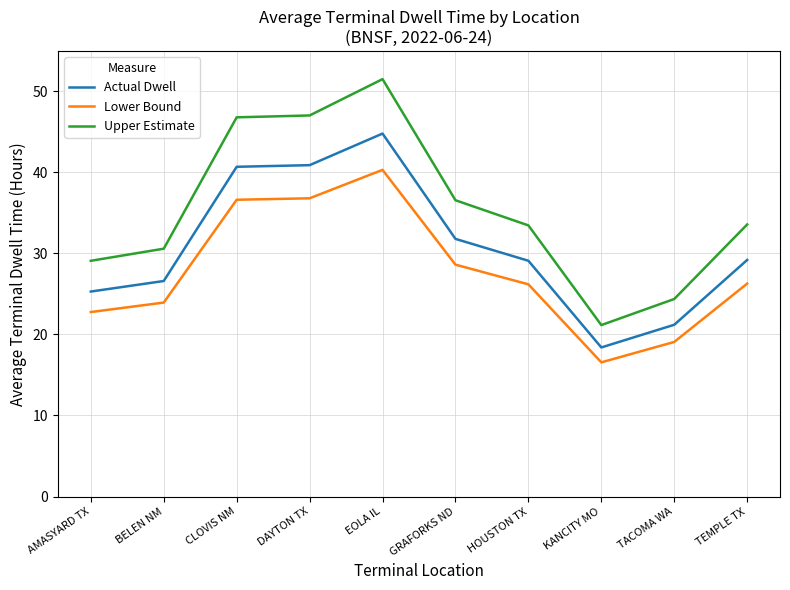

True or false: Upper Estimate and Lower Bound intersect in this chart.

False